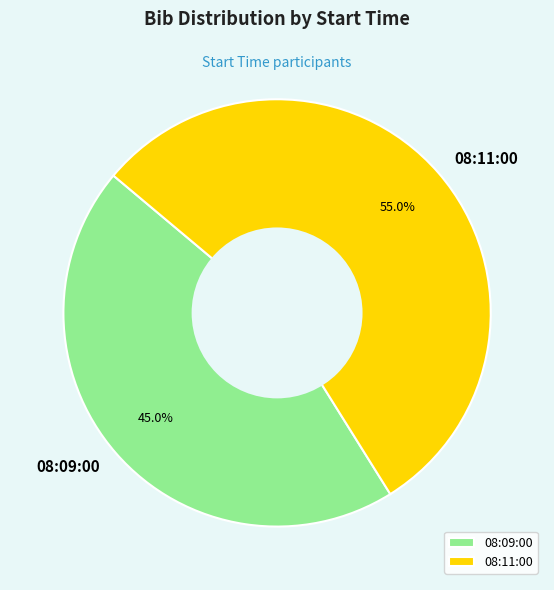

Approximately how many times larger is the value at 08:09:00 compared to 08:11:00?

0.8